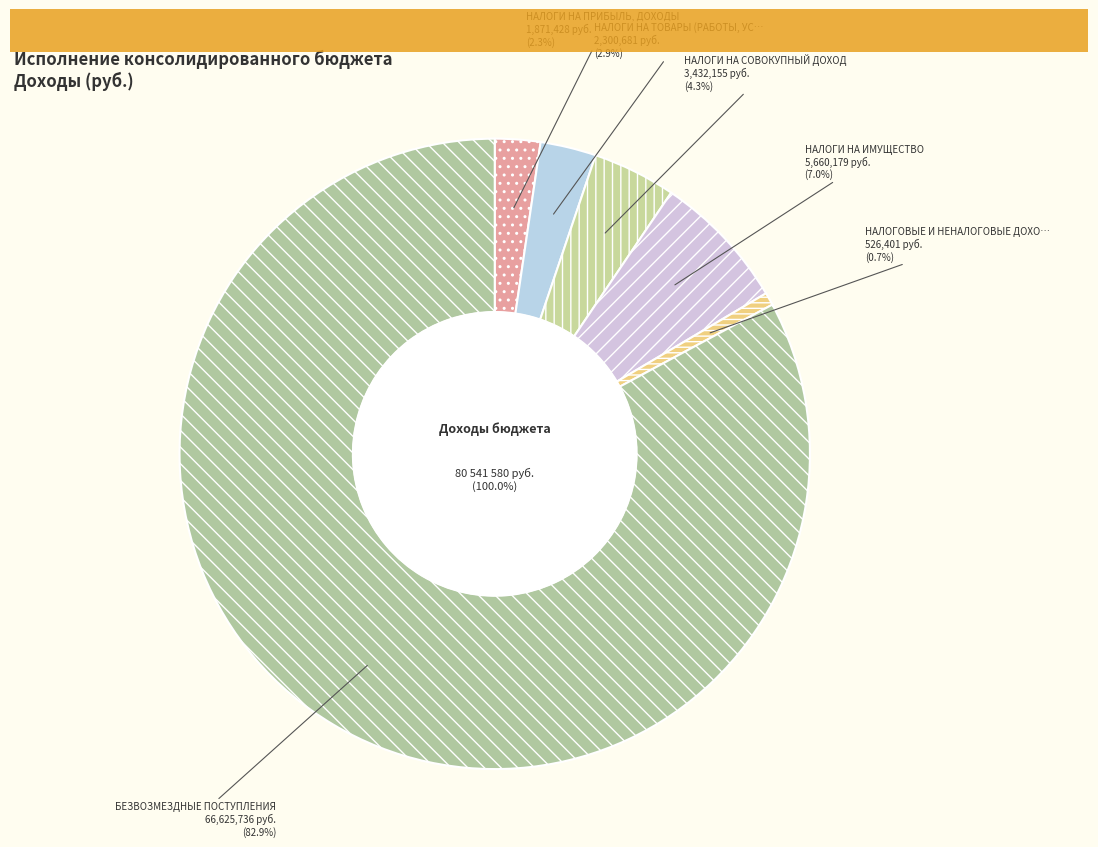

What is the ratio of the value at БЕЗВОЗМЕЗДНЫЕ ПОСТУПЛЕНИЯ to the value at НАЛОГИ НА ИМУЩЕСТВО?

11.8